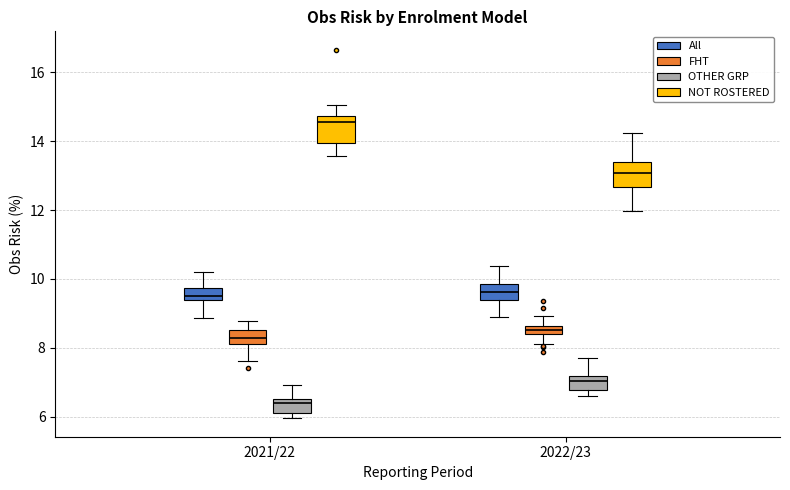

Where does the upper whisker of the box for 2021/22 (OTHER GRP) end on the y-axis? The values are not printed on the chart, so give them approximately, as read against the axis.

7.0